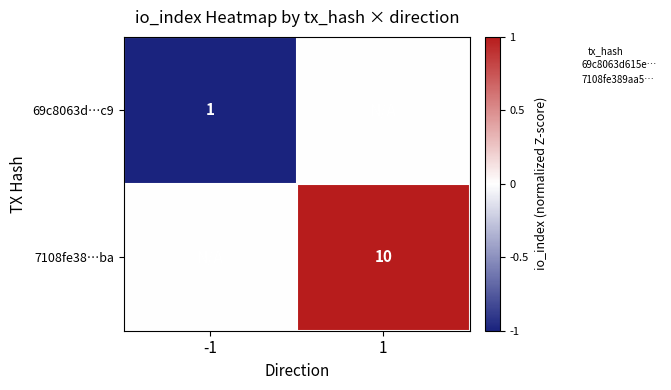

True or false: 69c8063d…c9 has a value of 1 at -1.

True